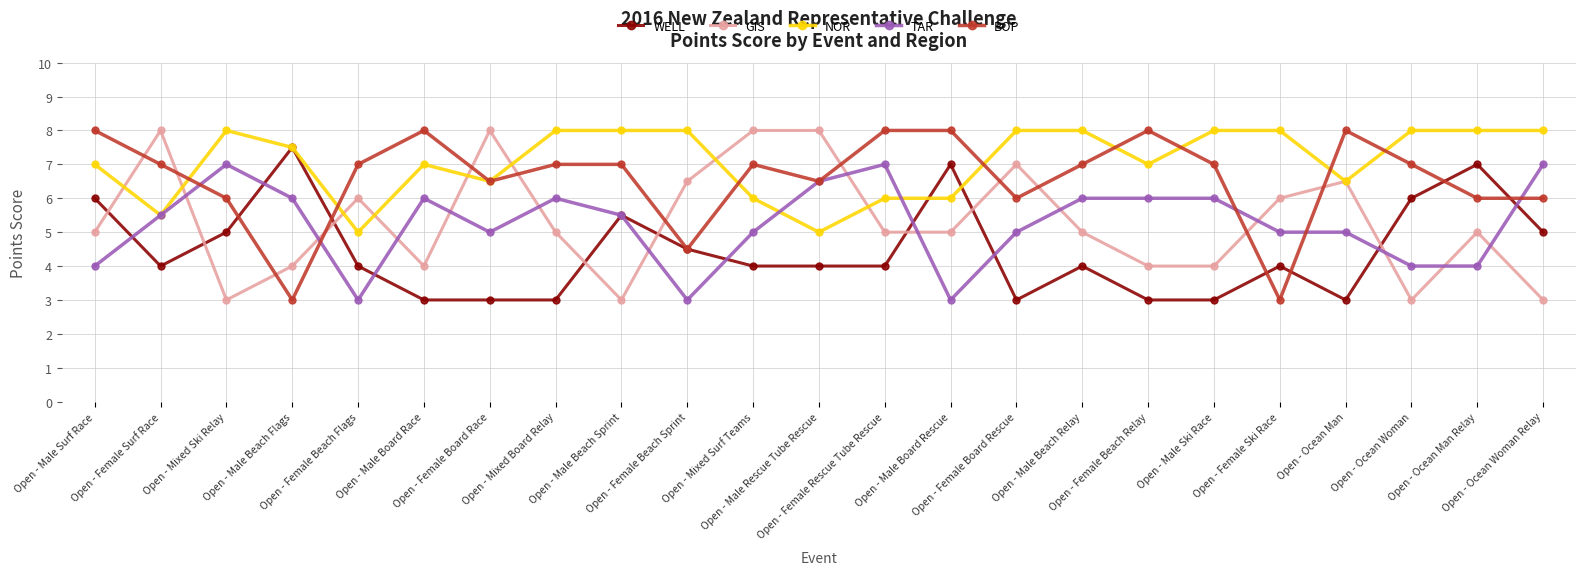

What is the approximate value of TAR at Open - Mixed Surf Teams?

5.0